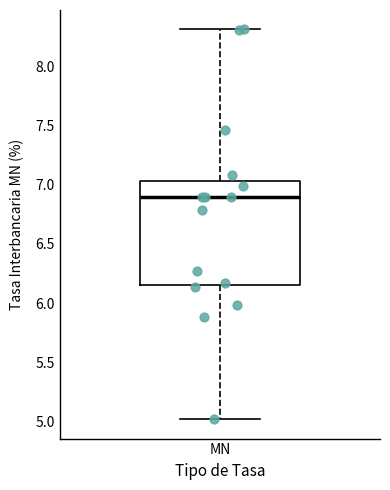

Read this box plot against the y-axis: the position of the median line, the range covered by the box, and the ends of both whiskers. The values are not printed on the chart, so give them approximately, as read against the axis.

median 6.90, box 6.15 to 7.05, whiskers 5.00 to 8.30